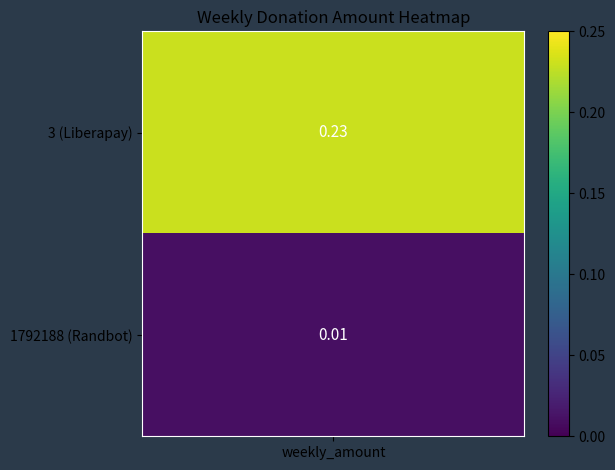

What is the sum of the values at 3 and 1792188?

0.2